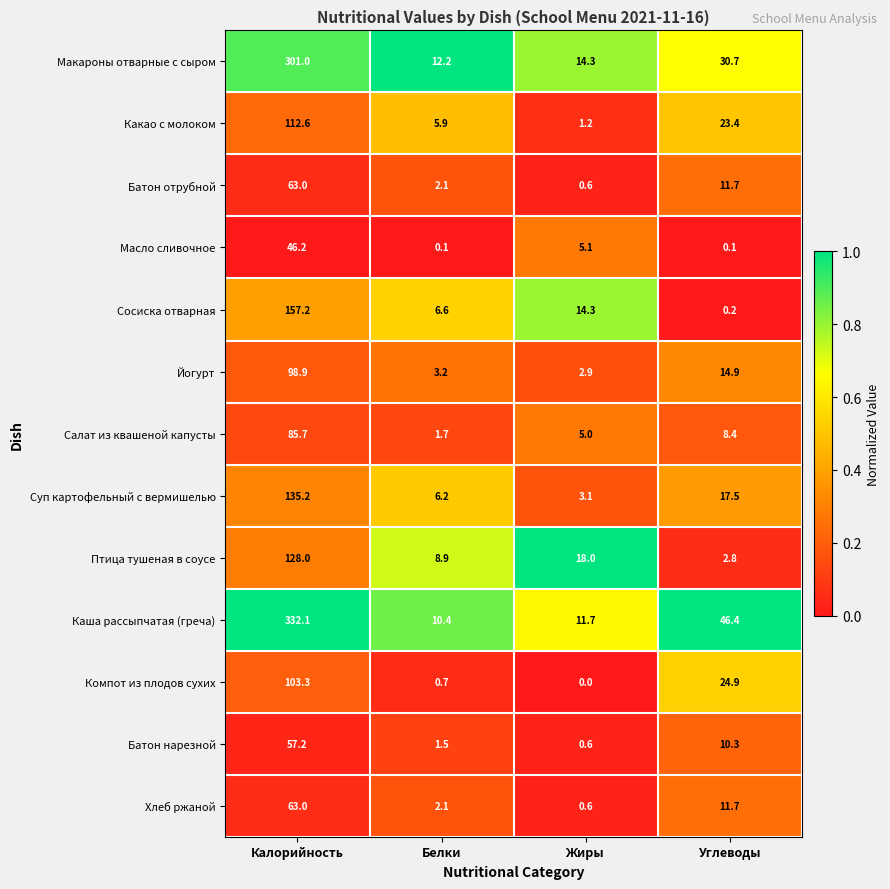

What is the difference between the highest and lowest values at Жиры?

18.0